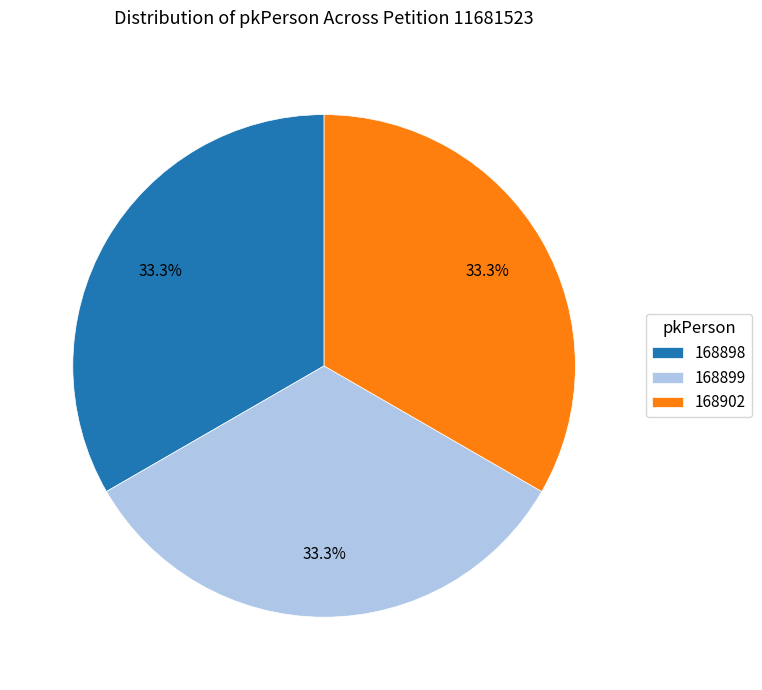

Is 168902 the majority of the pie?

No